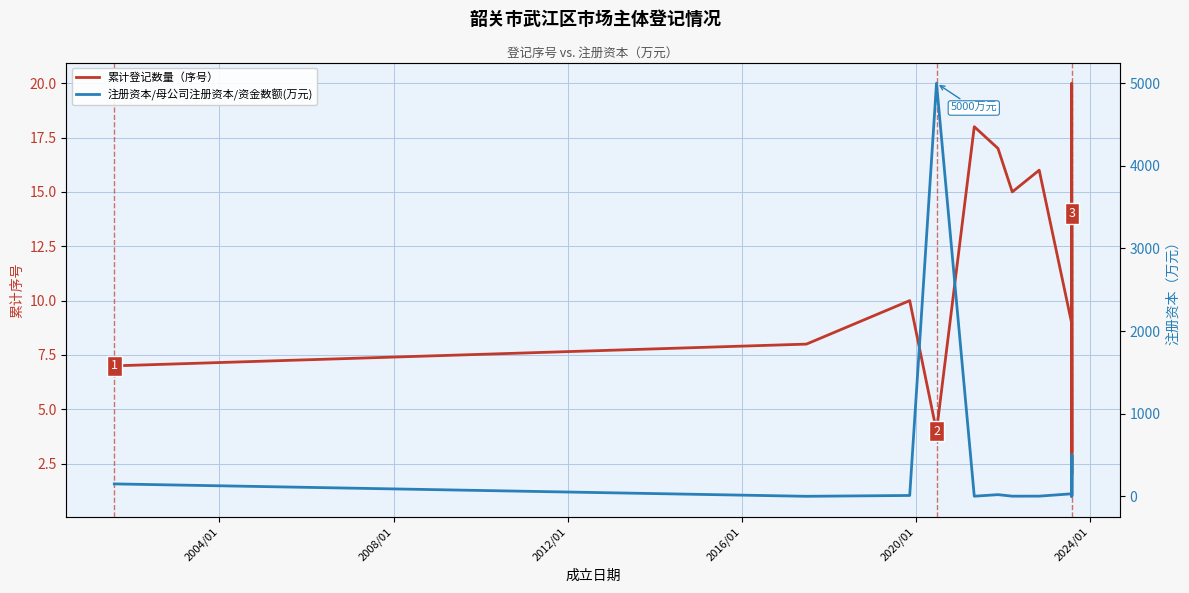

What is the difference between the second highest and minimum values in the 累计登记数量（序号） series?

18.0